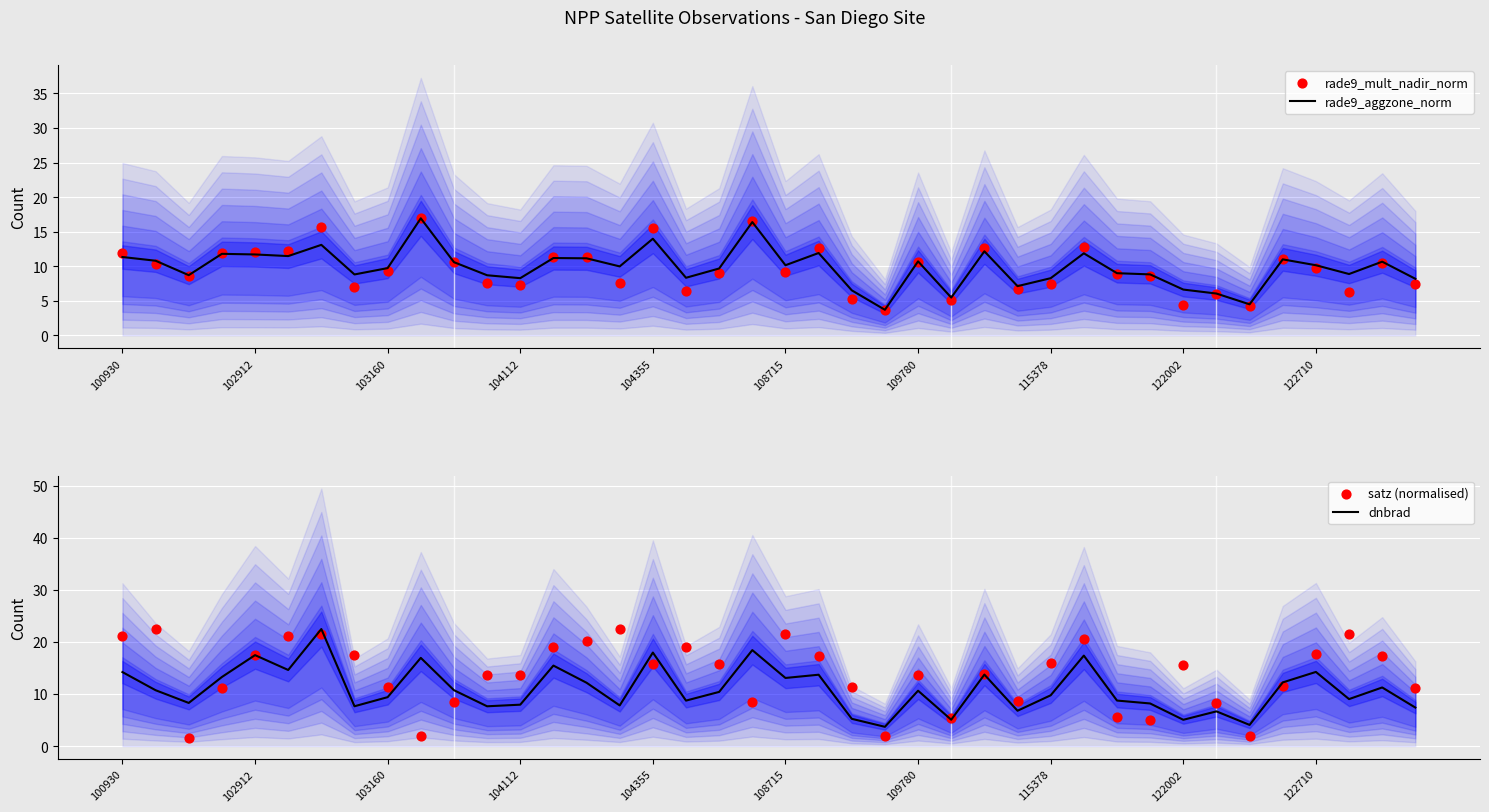

Which series contains the highest Y value?

dnbrad